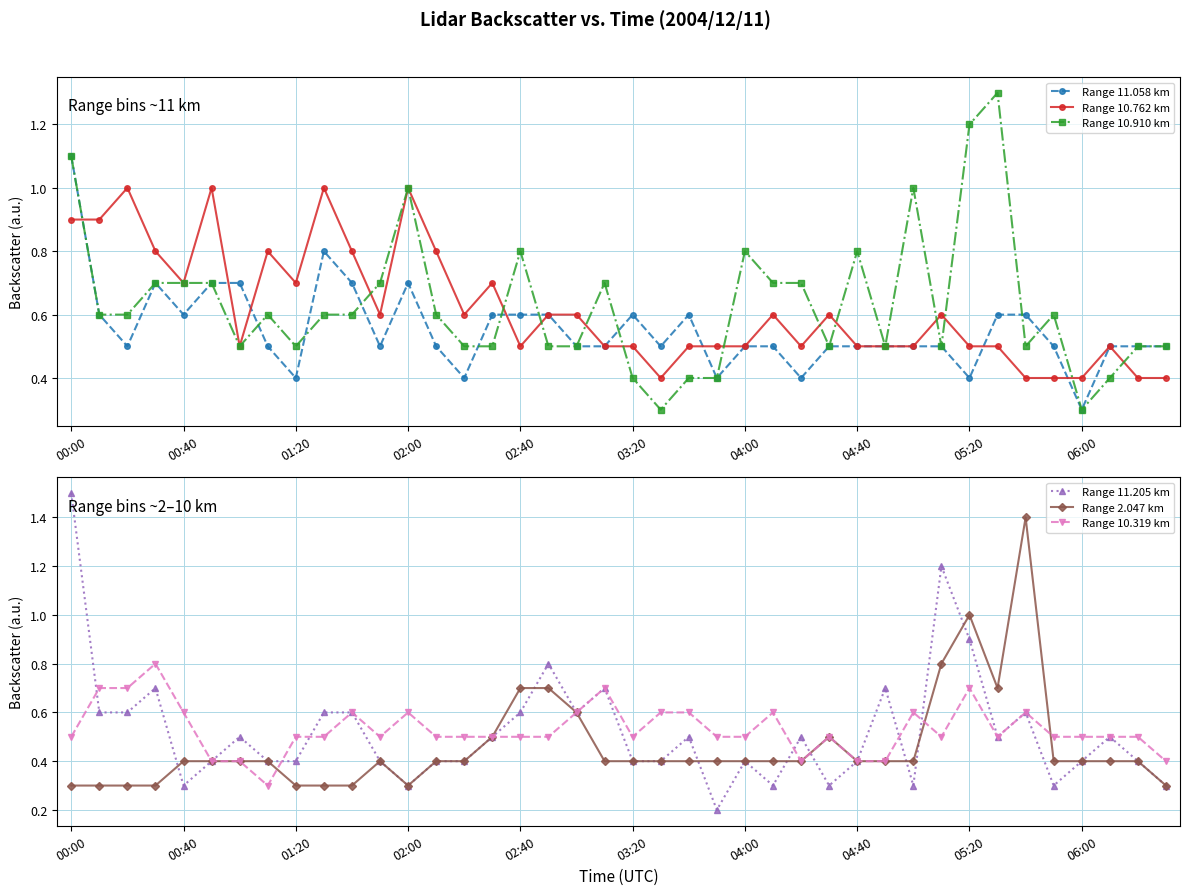

What is the spread (max minus min) of values at 29?

0.3